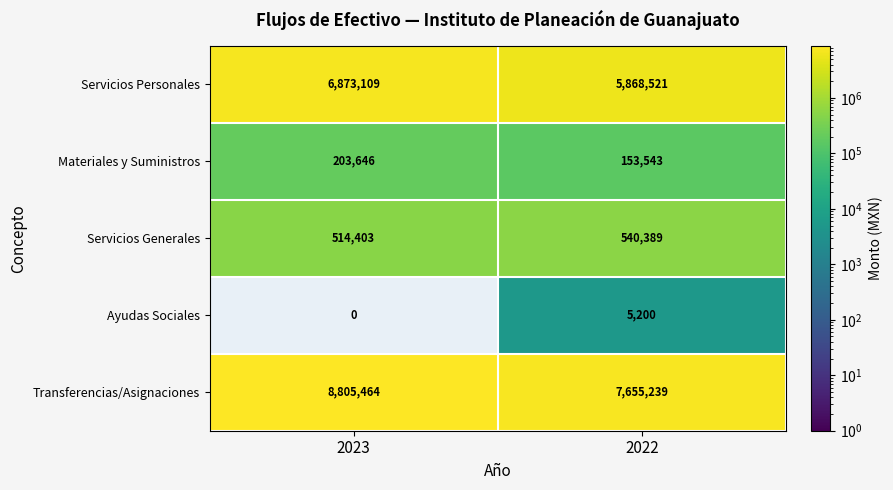

Which series has the widest spread of values?

Transferencias/Asignaciones